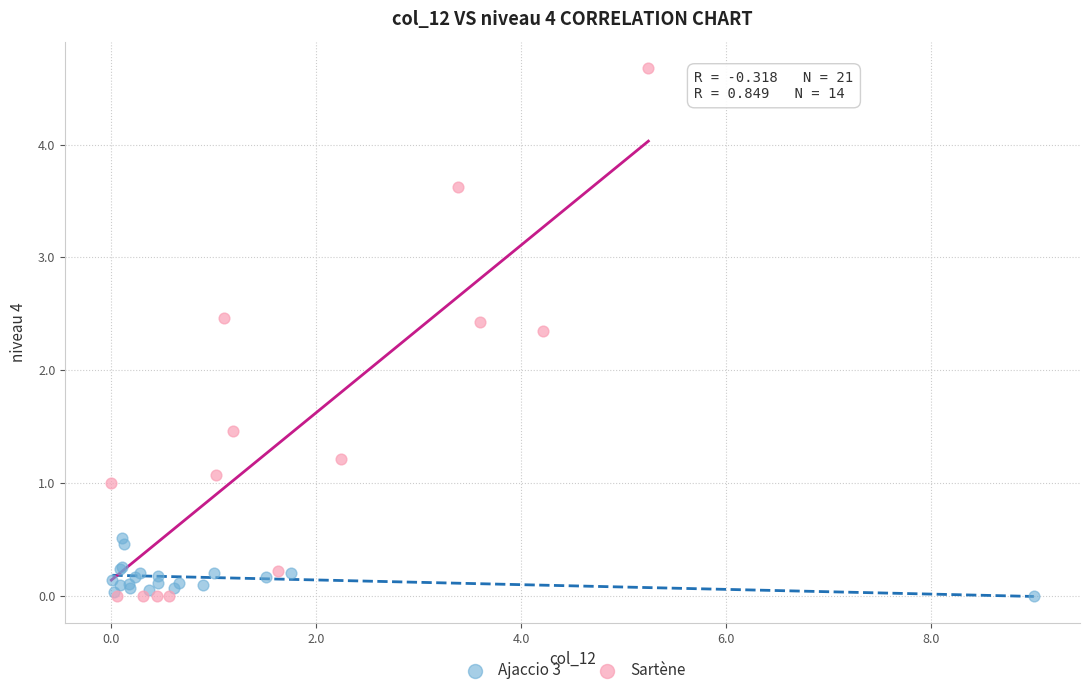

Which series contains the highest Y value?

Sartène